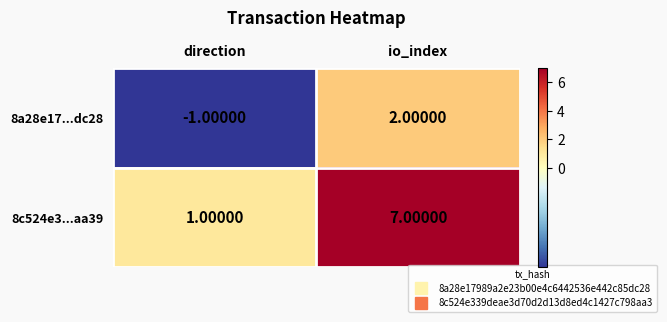

At which category is the sum across all series the highest?

io_index